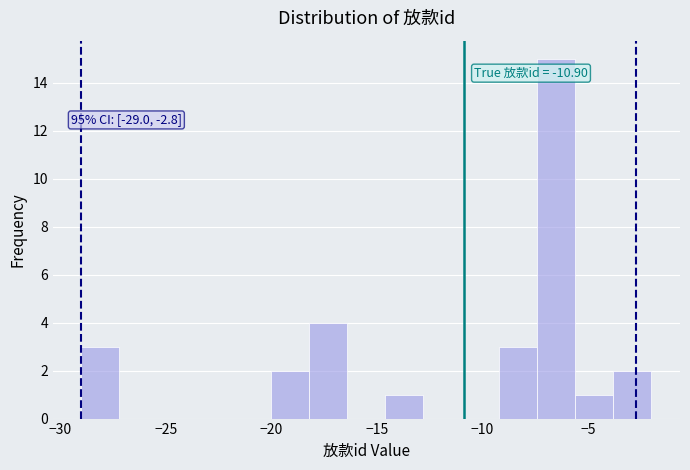

Around what value on the x-axis is the tallest bar? Give the approximate position of its centre, as read against the axis.

-6.5